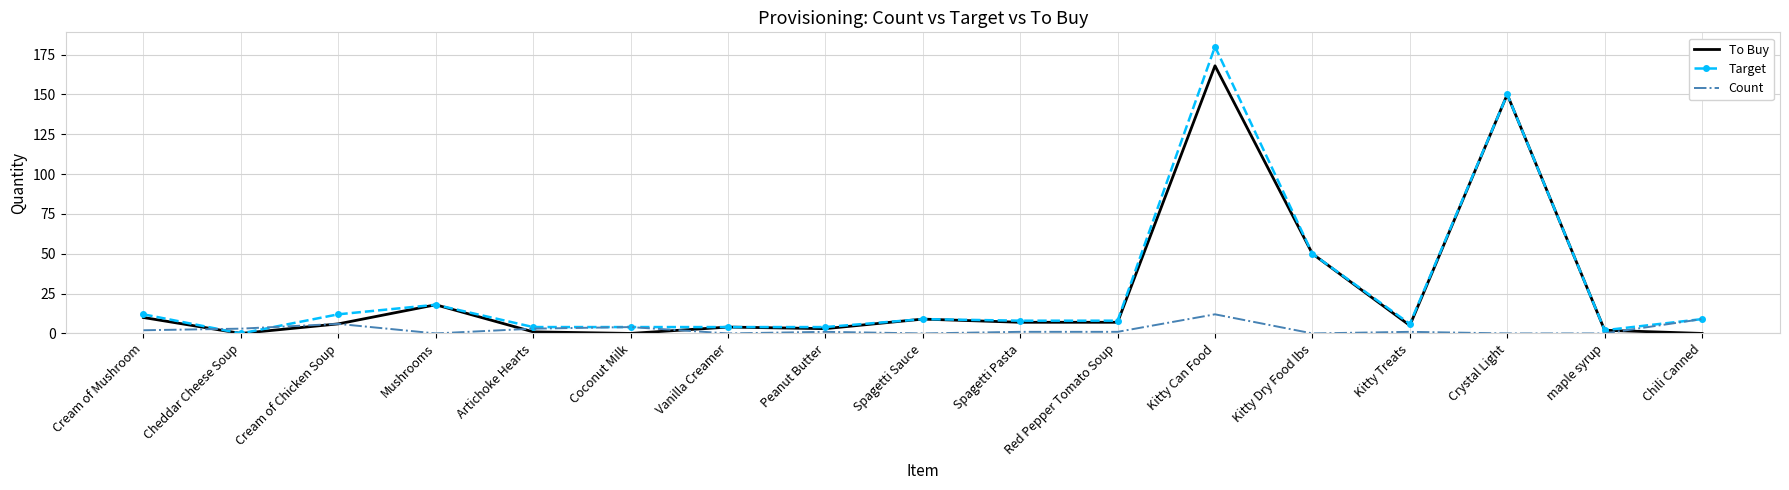

Reading left to right, transcribe all the data shown in this chart.

To Buy: Cream of Mushroom=10	Cheddar Cheese Soup=0	Cream of Chicken Soup=6	Mushrooms=18	Artichoke Hearts=1	Coconut Milk=0	Vanilla Creamer=4	Peanut Butter=3	Spagetti Sauce=9	Spagetti Pasta=7	Red Pepper Tomato Soup=7	Kitty Can Food=168	Kitty Dry Food lbs=50	Kitty Treats=5	Crystal Light=150	maple syrup=2	Chili Canned=0
Target: Cream of Mushroom=12	Cheddar Cheese Soup=0	Cream of Chicken Soup=12	Mushrooms=18	Artichoke Hearts=4	Coconut Milk=4	Vanilla Creamer=4	Peanut Butter=4	Spagetti Sauce=9	Spagetti Pasta=8	Red Pepper Tomato Soup=8	Kitty Can Food=180	Kitty Dry Food lbs=50	Kitty Treats=6	Crystal Light=150	maple syrup=2	Chili Canned=9
Count: Cream of Mushroom=2	Cheddar Cheese Soup=3	Cream of Chicken Soup=6	Mushrooms=0	Artichoke Hearts=3	Coconut Milk=4	Vanilla Creamer=0	Peanut Butter=1	Spagetti Sauce=0	Spagetti Pasta=1	Red Pepper Tomato Soup=1	Kitty Can Food=12	Kitty Dry Food lbs=0	Kitty Treats=1	Crystal Light=0	maple syrup=0	Chili Canned=9